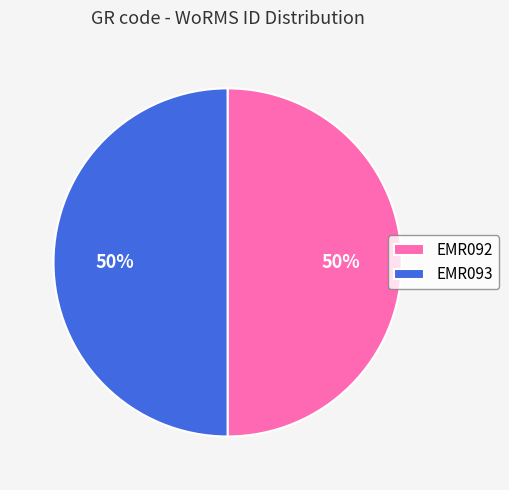

True or false: EMR092 accounts for 41% of the total.

False